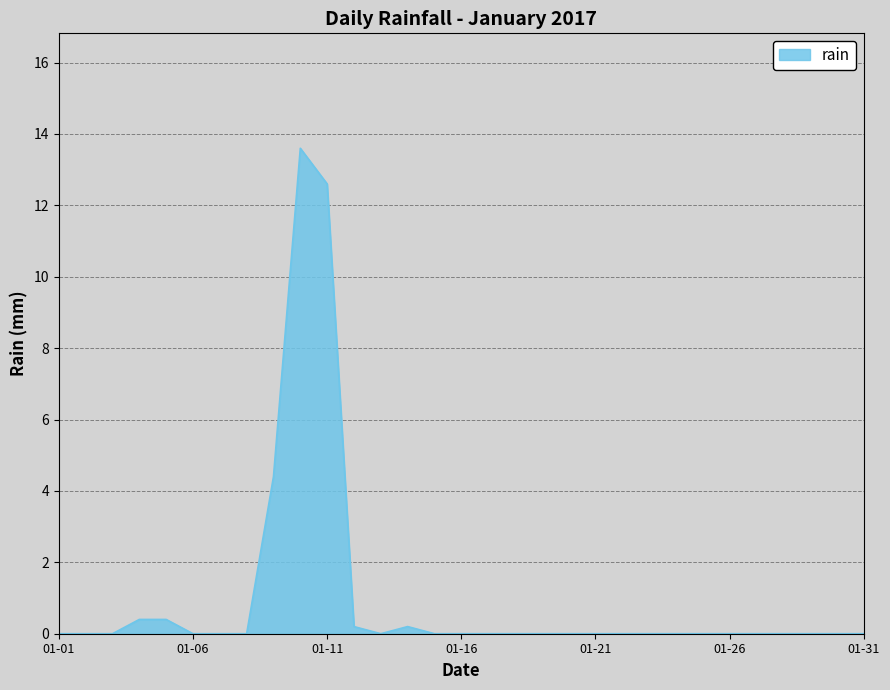

What is the greatest value displayed?

13.6